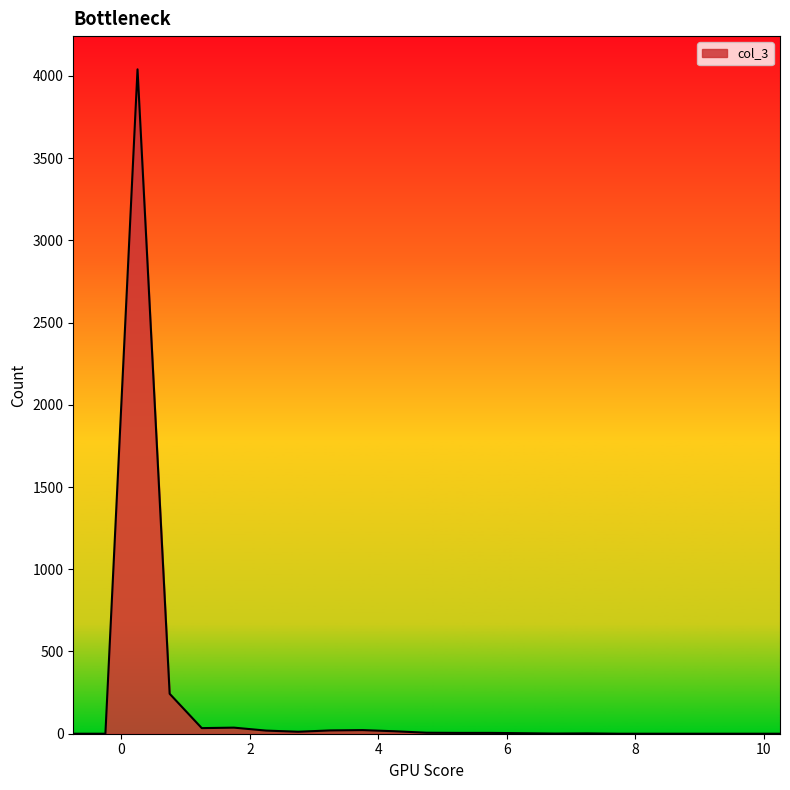

What is the difference between the maximum and minimum values?

4040